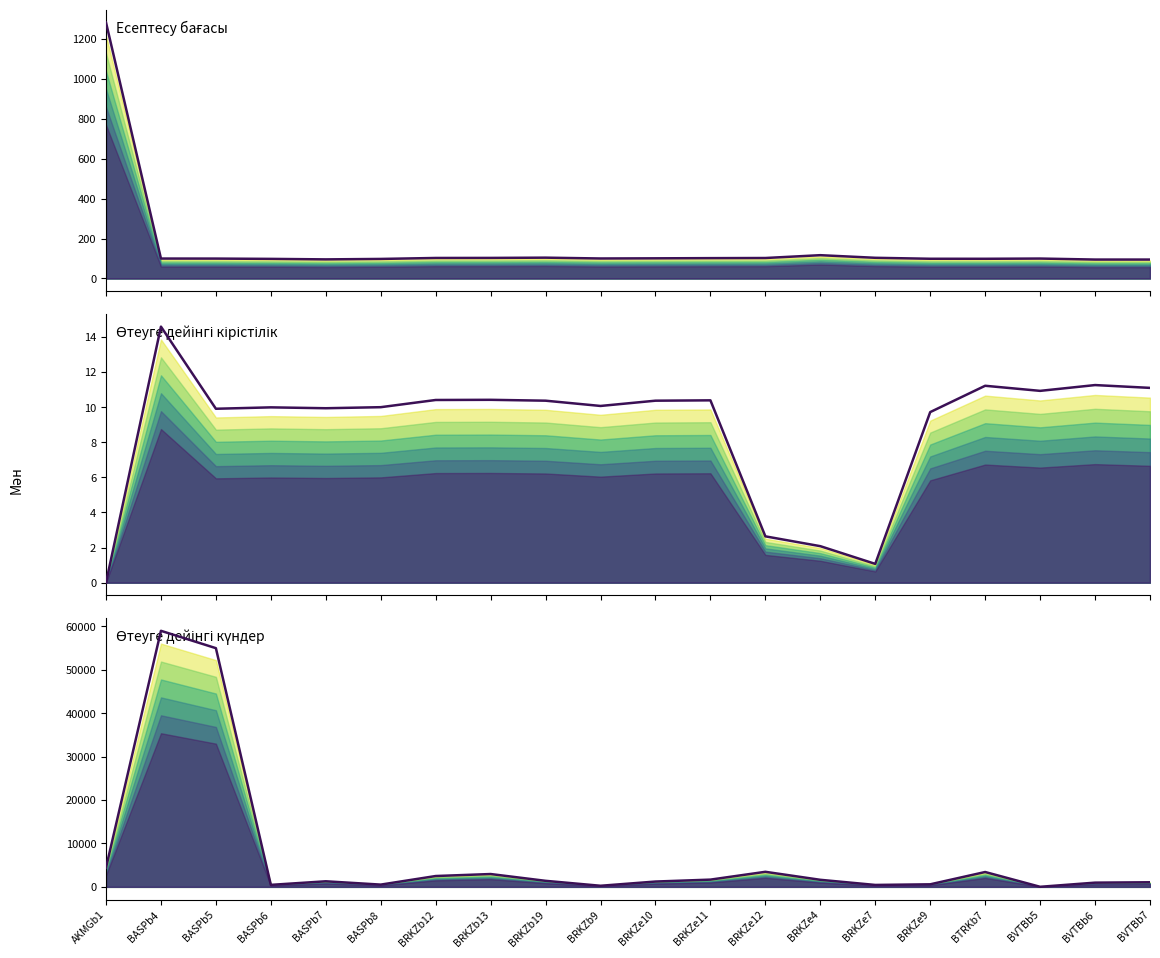

Is it true that Өтеуге дейінгі кірістілік equals 18.0 at BRKZe11?

False